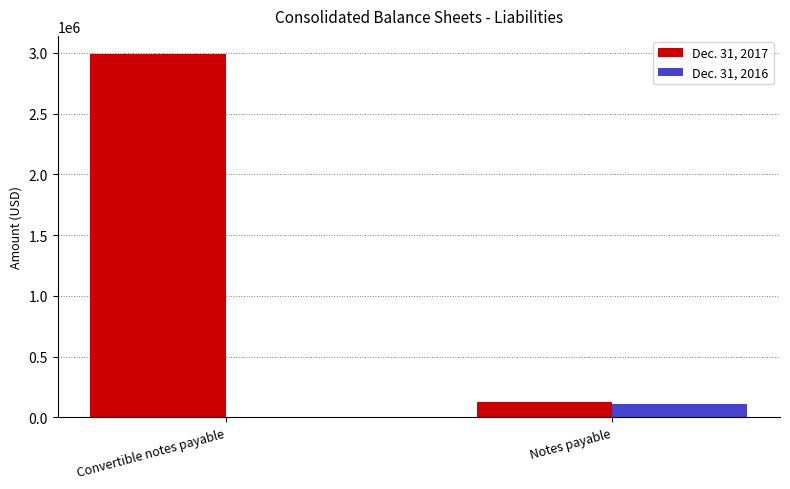

Between Convertible notes payable and Notes payable, which series saw the biggest shift?

Dec. 31, 2017